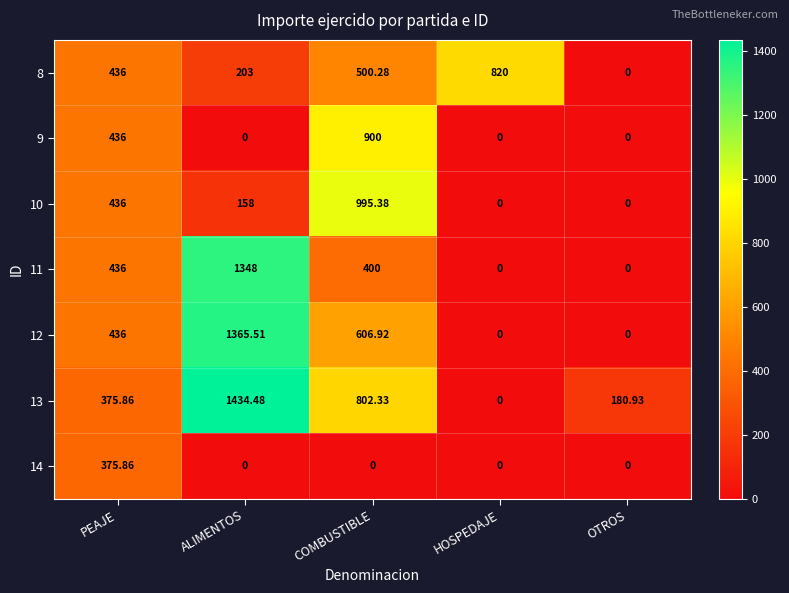

Which series has the largest range (max minus min)?

13